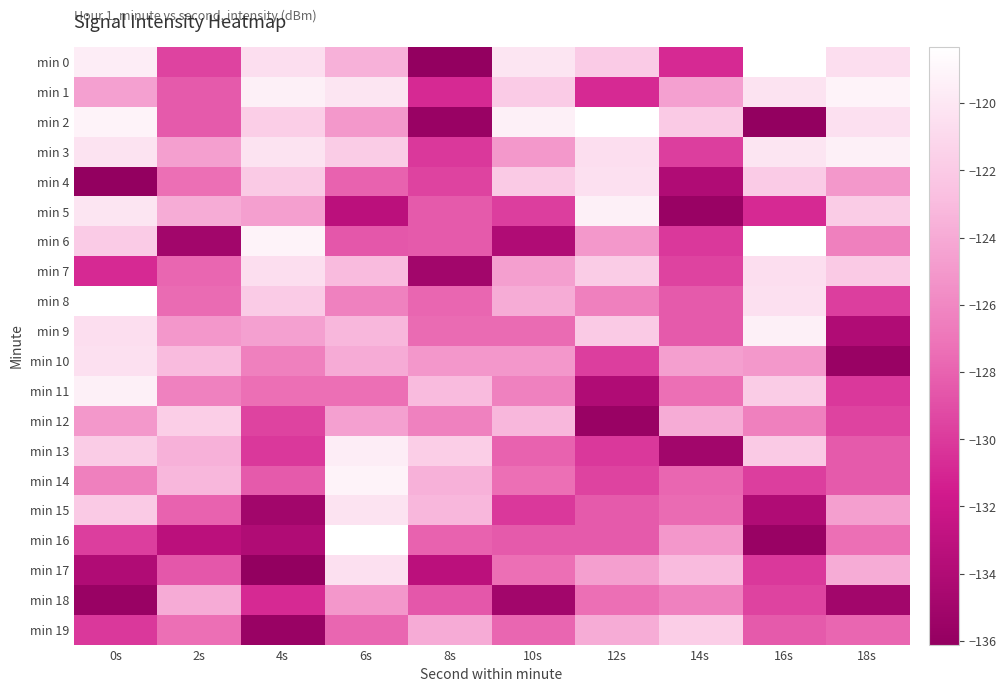

Which series has the largest range (max minus min)?

min 0